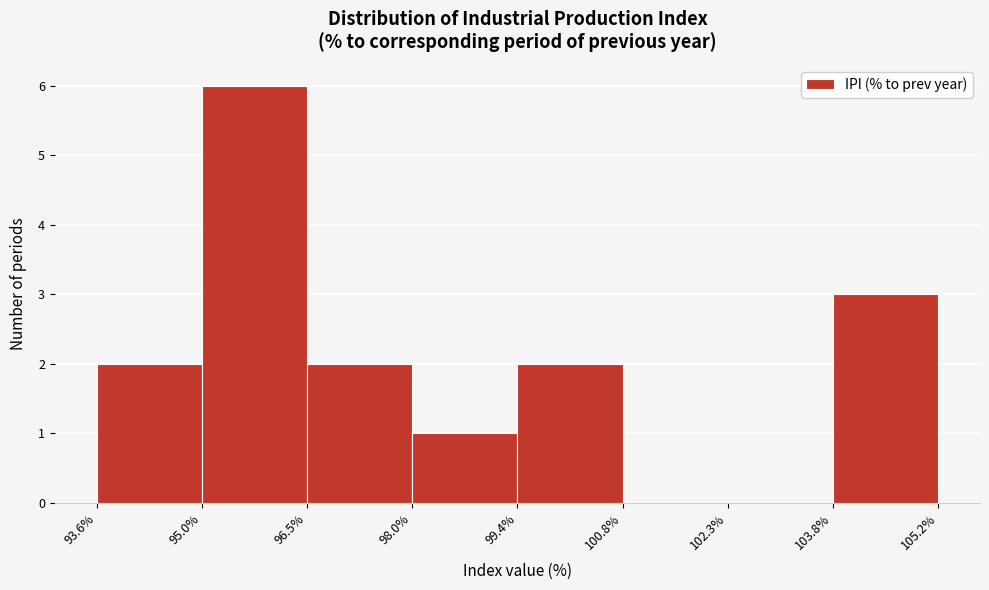

Over which range of the x-axis is the bar tallest?

95.0% to 96.5%